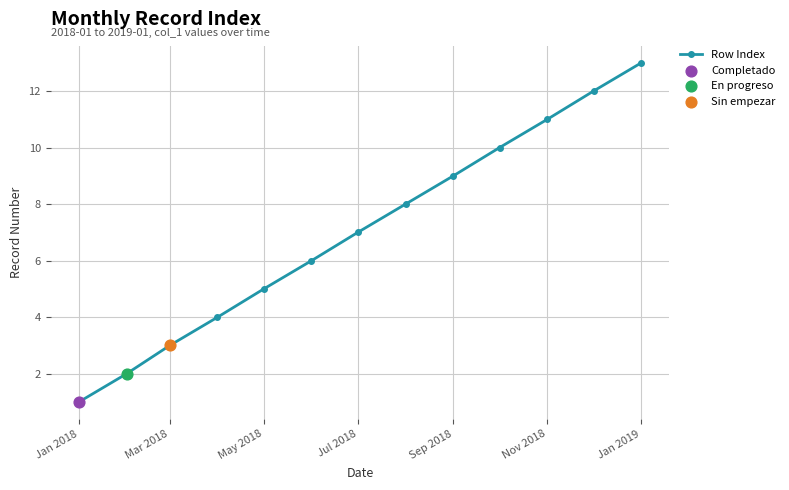

What is the greatest value displayed?

13